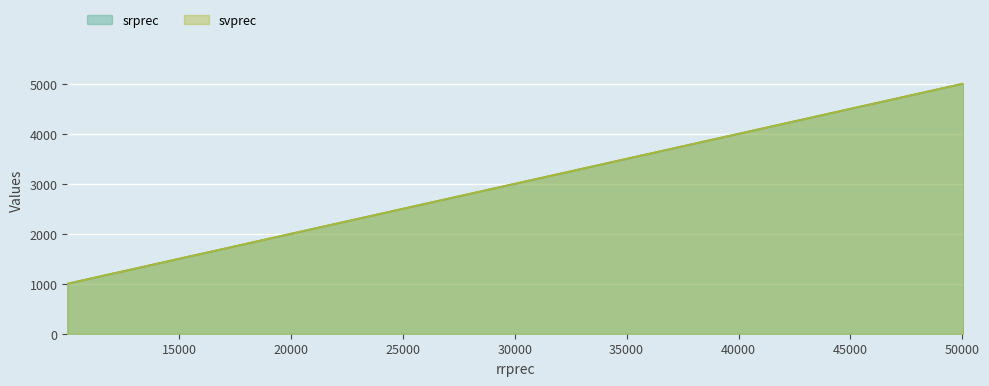

Which label corresponds to the smallest value in the chart?

10010